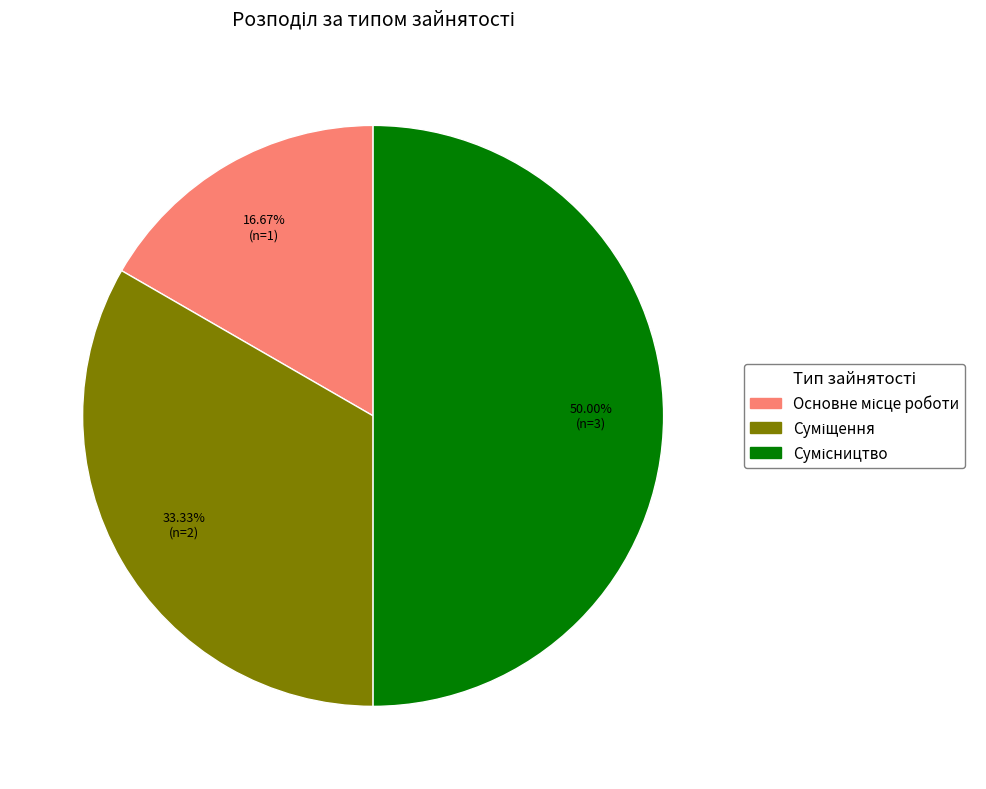

Count the number of slices in the pie.

3